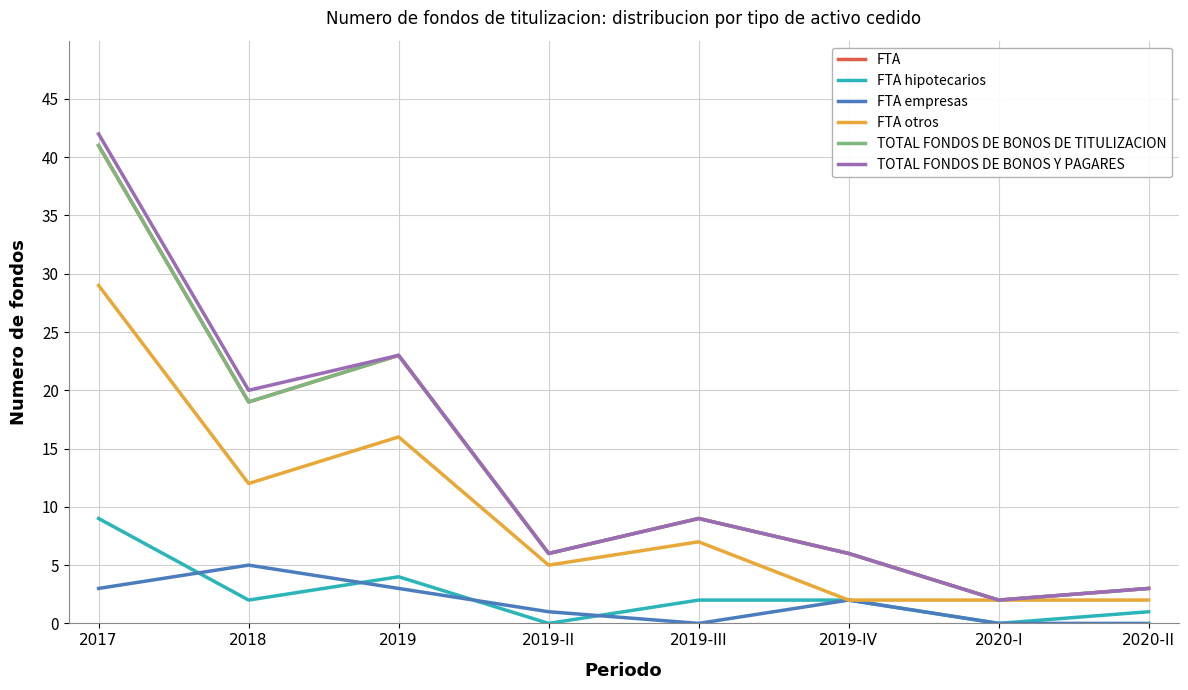

Is this an area chart (filled region under the line)?

No